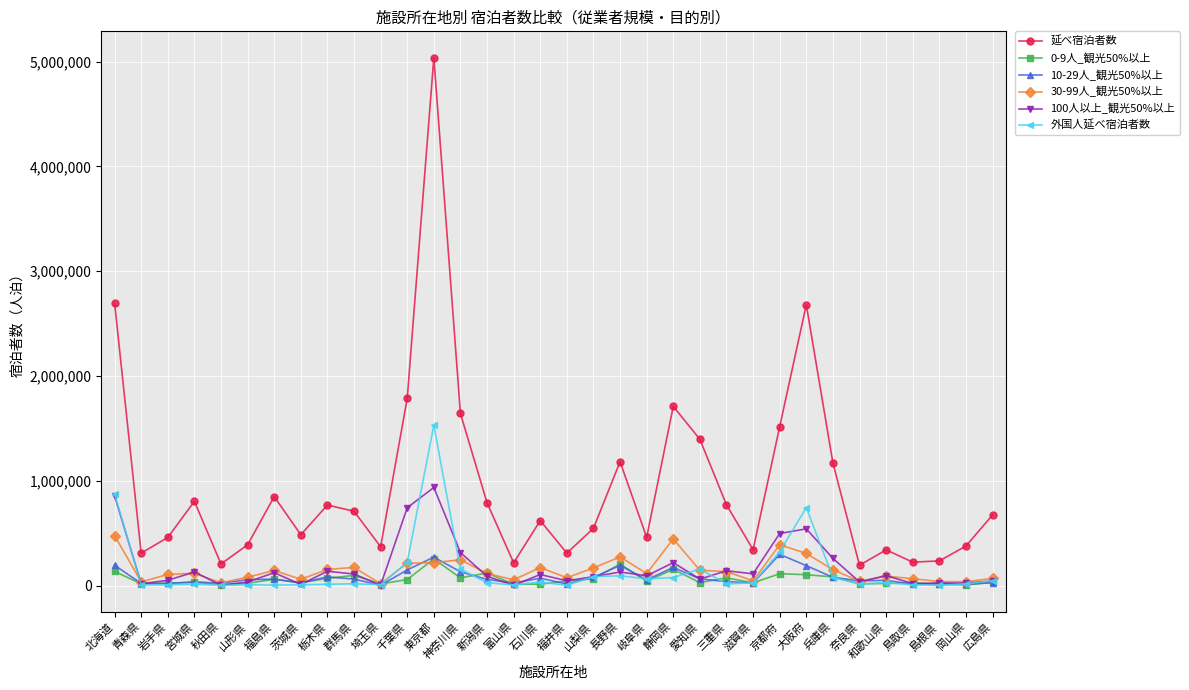

The 延べ宿泊者数 series shows 443467 at 福島県. True or false?

False